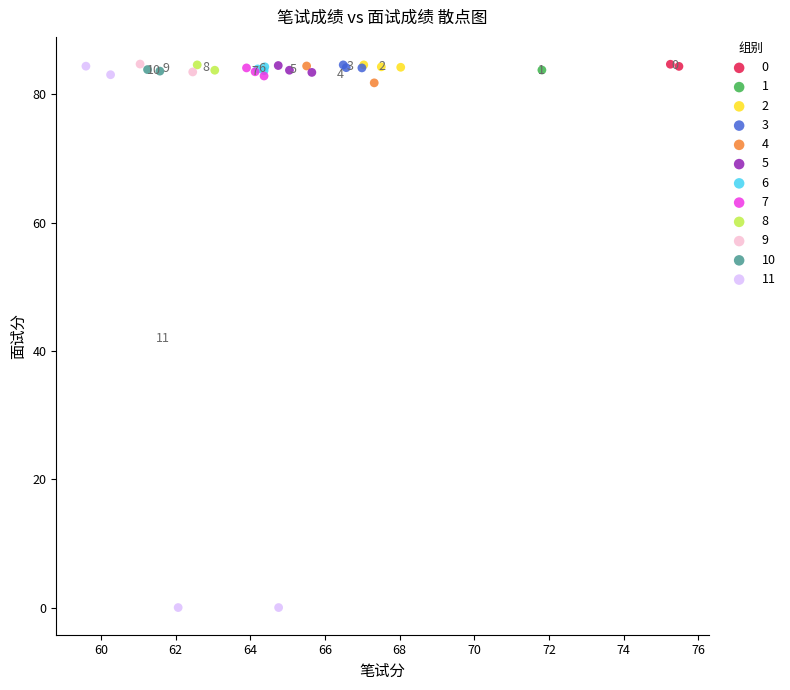

What are all the series names shown in the legend?

0, 1, 2, 3, 4, 5, 6, 7, 8, 9, 10, 11